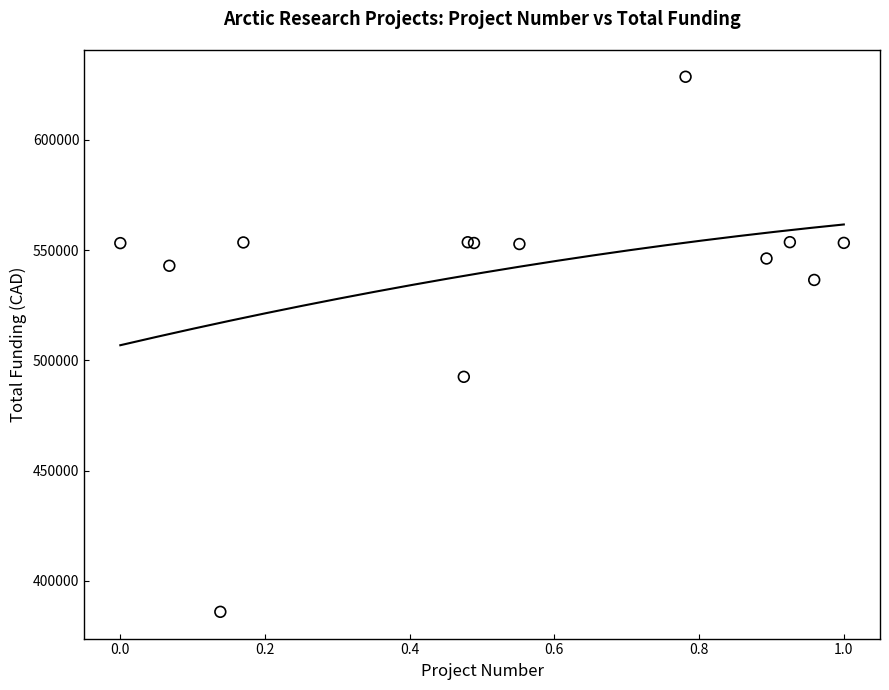

What Y value in the scatter plot is closest to 507281?

492525